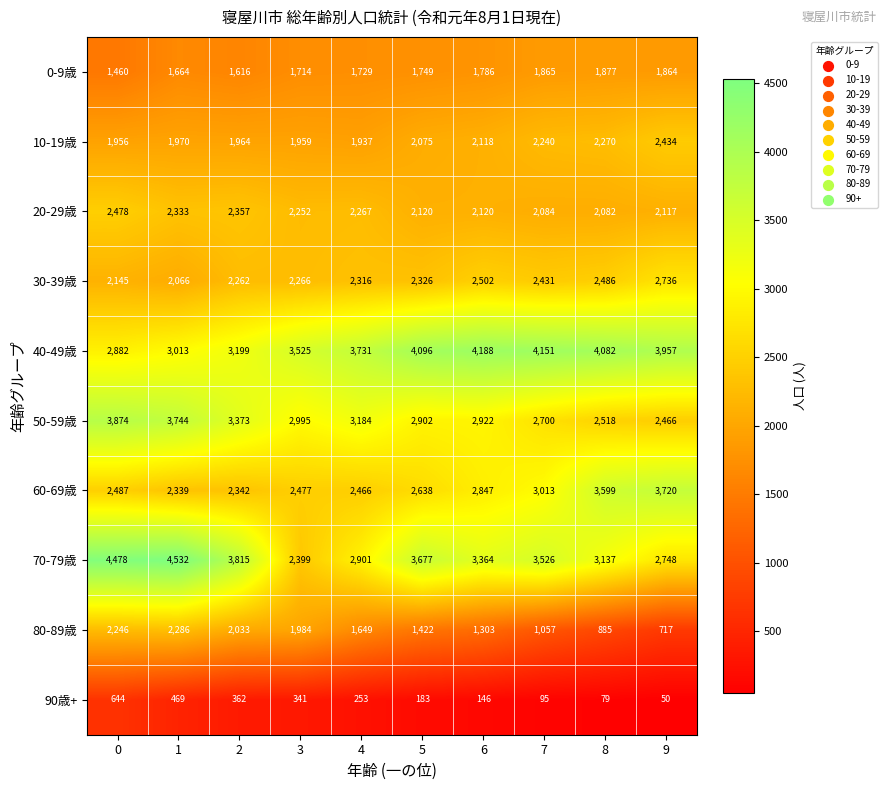

What is the total value across all series at 6?

23296